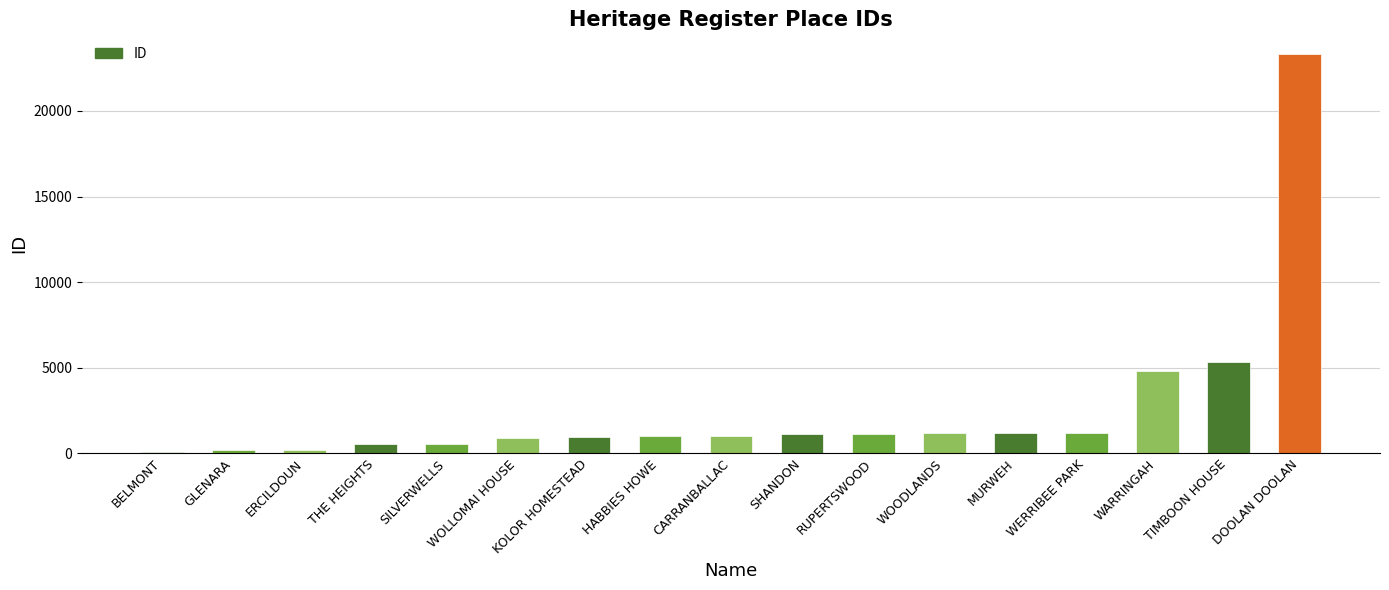

What is the change in value from THE HEIGHTS to DOOLAN DOOLAN?

+22796